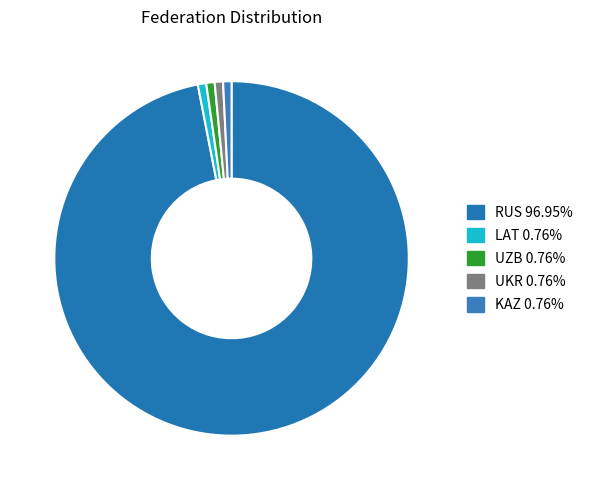

What is the largest slice in the pie chart?

RUS